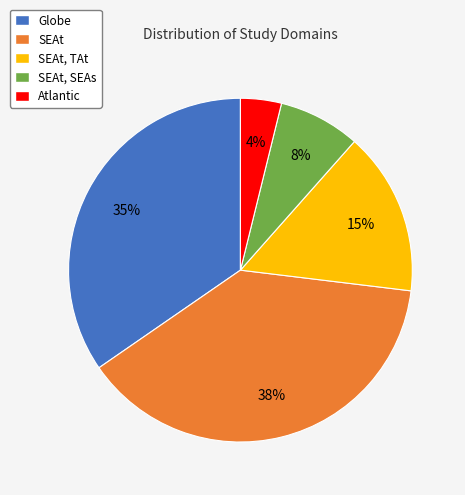

Between Globe and SEAt, which is larger?

SEAt